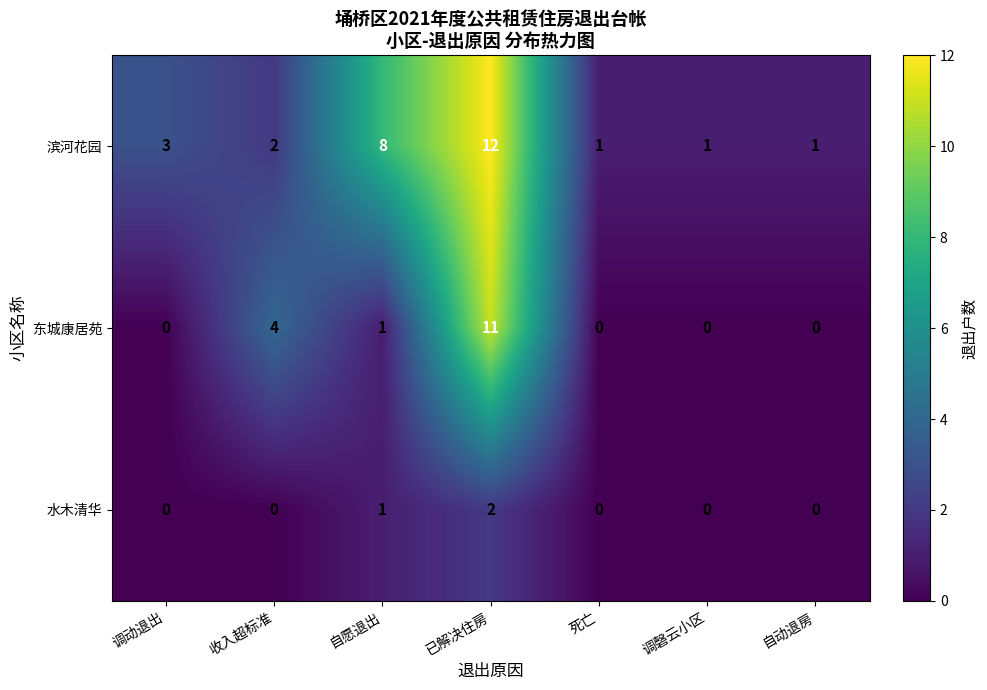

What is the difference between the highest and lowest values at 调动退出?

3